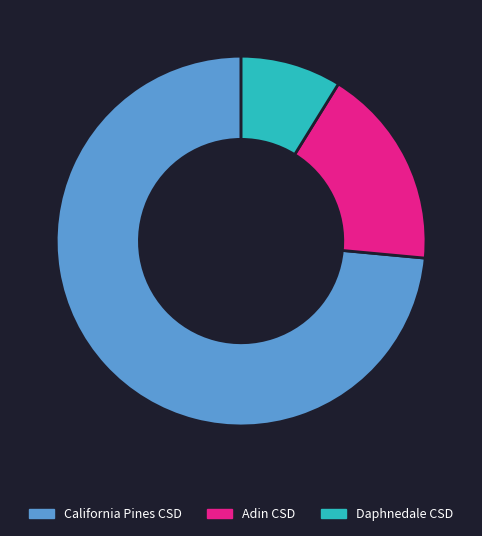

What is the ratio of the value at Adin CSD to the value at Daphnedale CSD?

2.0